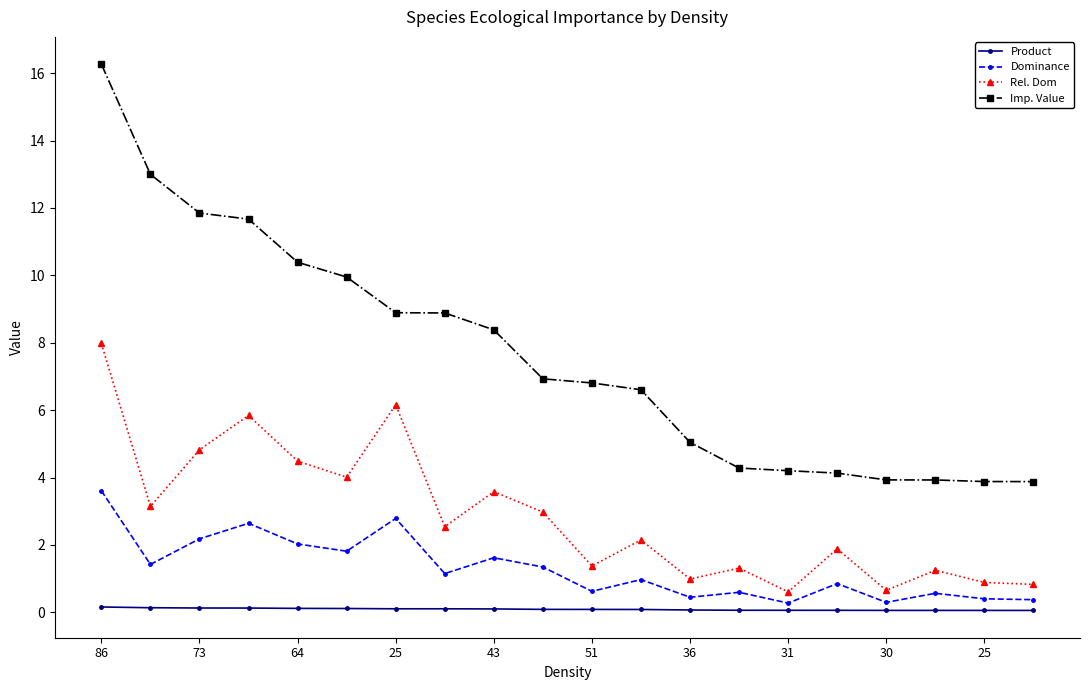

At how many categories does at least one series exceed 11?

4